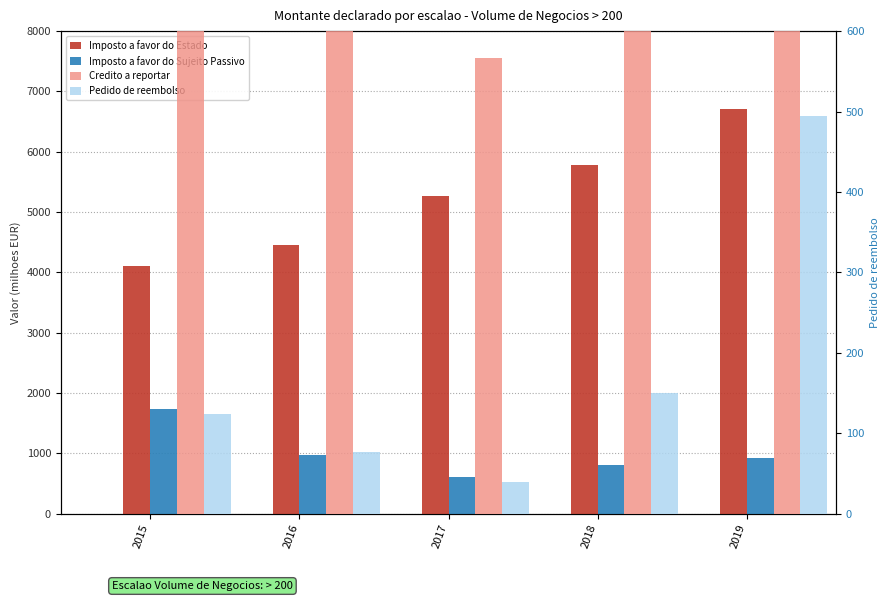

What is the difference between the Imposto a favor do Sujeito Passivo (Campo 39) values at 2015 and 2016?

773.3